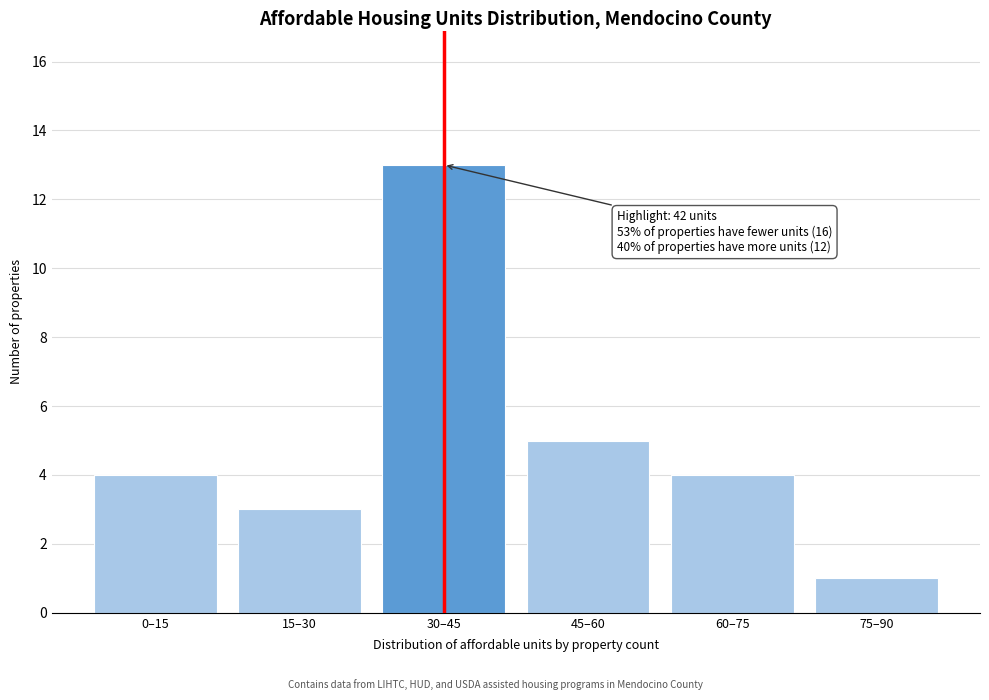

Reading left to right, list all the values displayed in this chart.

4	3	13	5	4	1